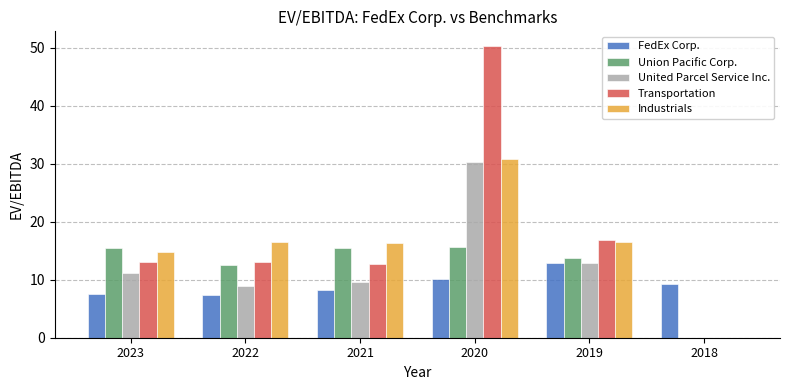

How many positive values does the Transportation series have?

5